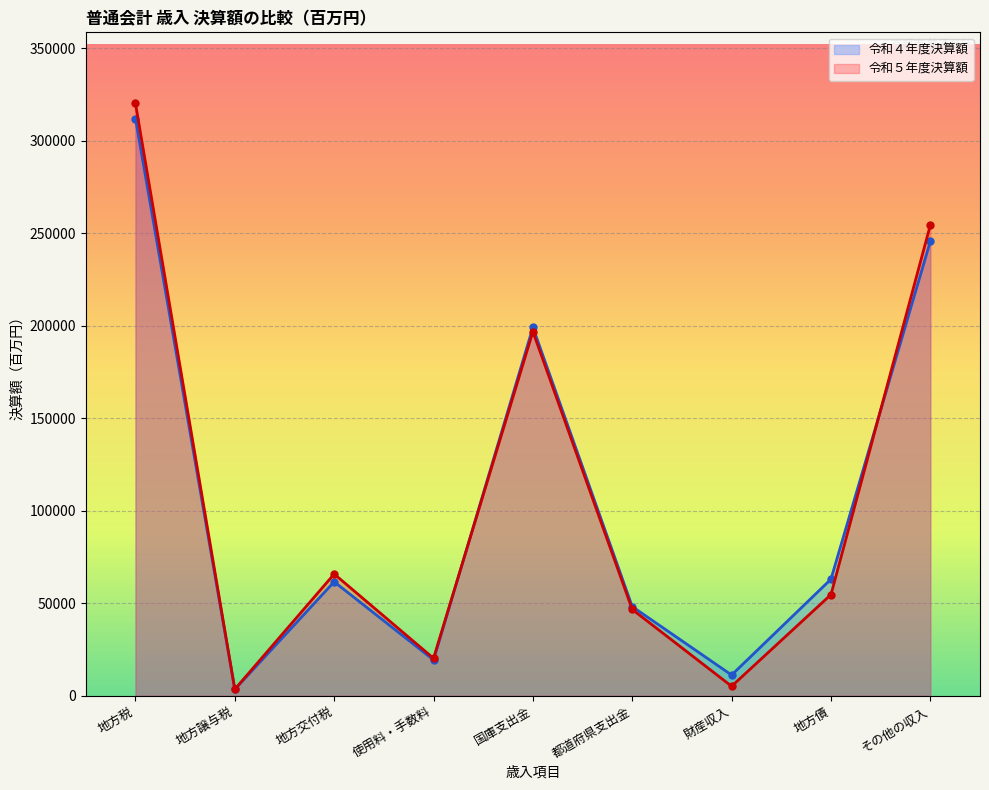

Is it true that 令和４年度決算額 equals 61562 at 地方交付税?

True